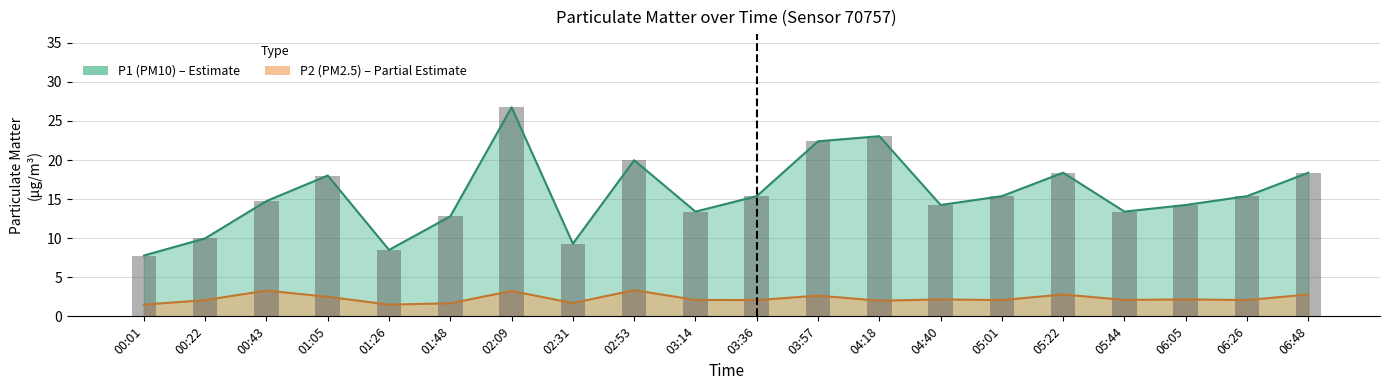

What is the value of the P1 bar at the 12th from the left?

22.4